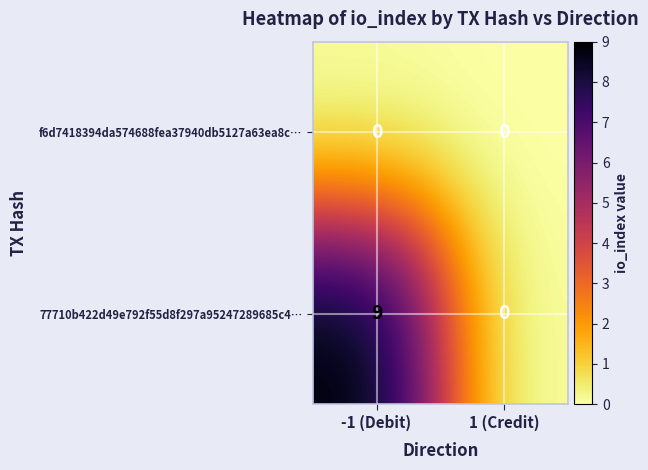

True or false: 77710b422d49e792f55d8f297a95247289685c4… has a value of -4 at 1 (Credit).

False